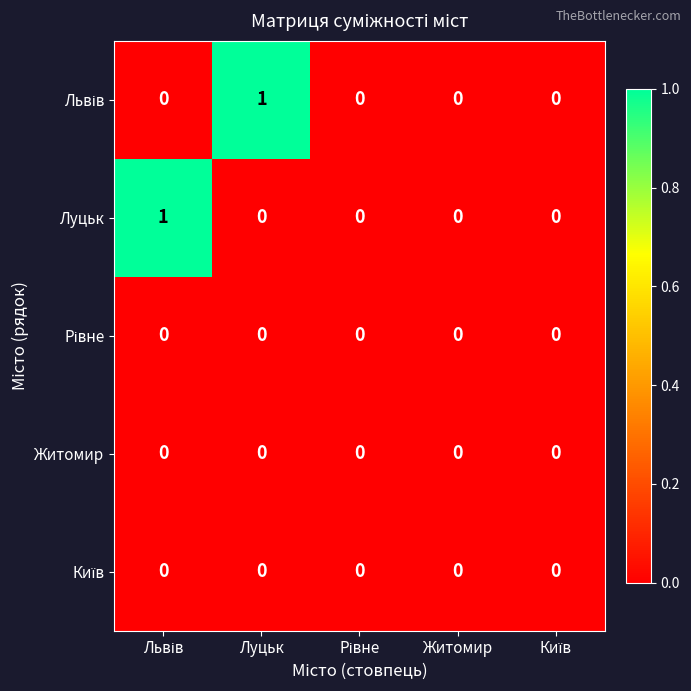

How many distinct data groups are displayed?

5